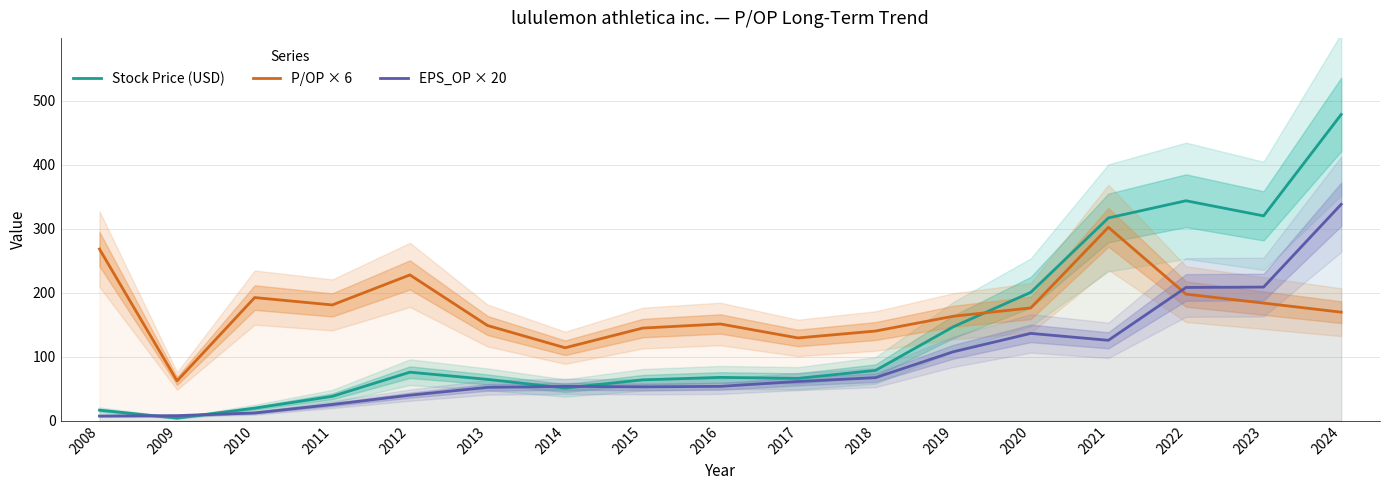

Which category has the highest value in the Stock Price (USD) series?

2024